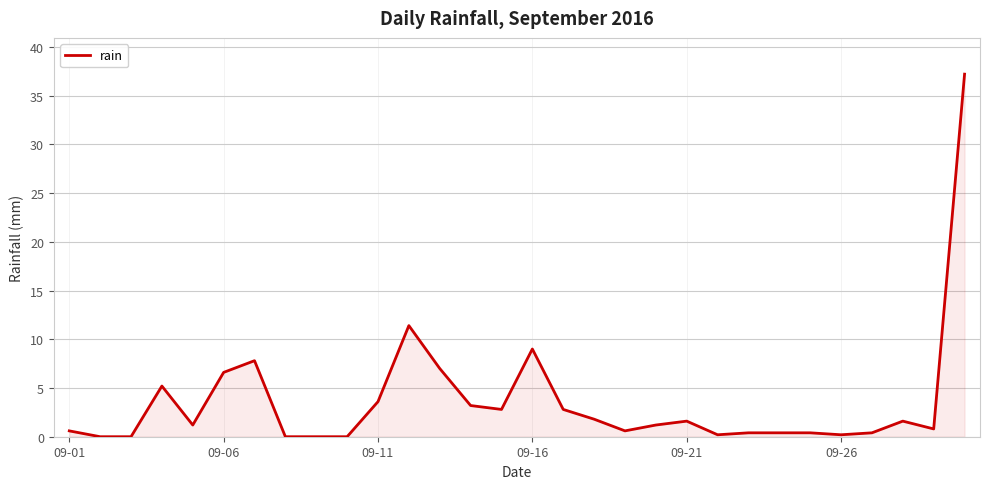

What is the greatest value displayed?

37.2